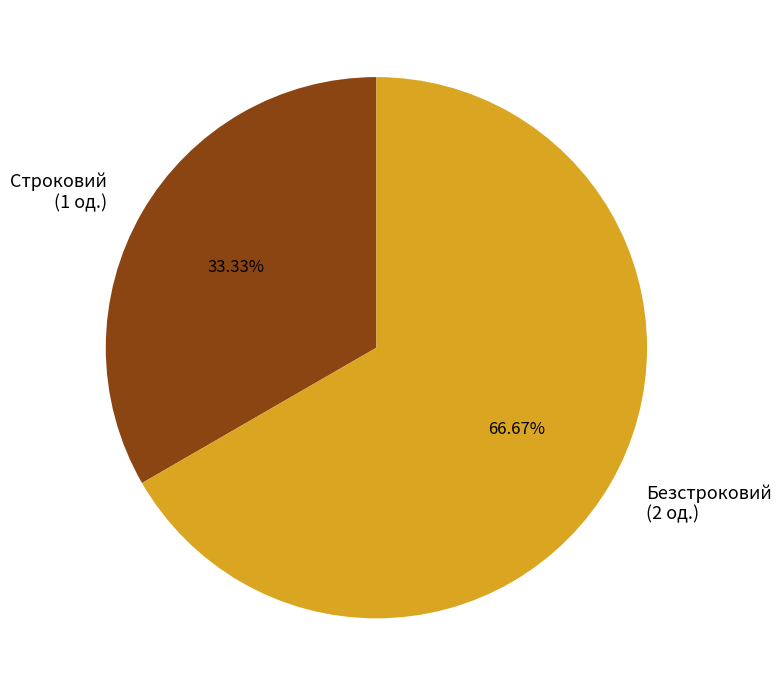

To the nearest percent, what percentage of the pie is Строковий?

33%